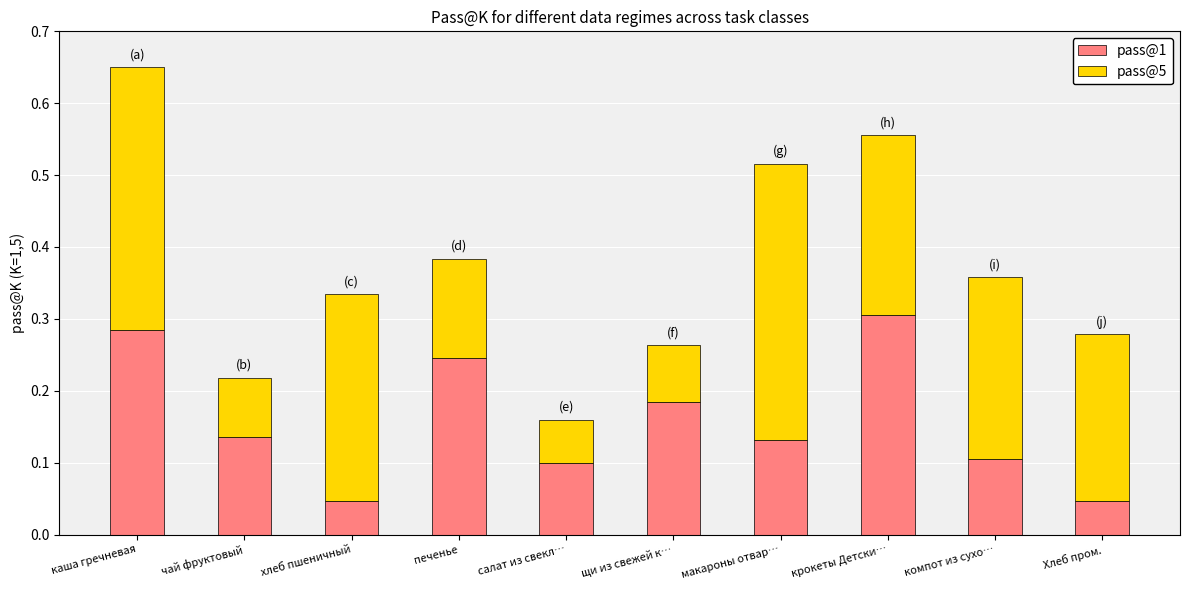

Does the chart contain stacked bars?

Yes